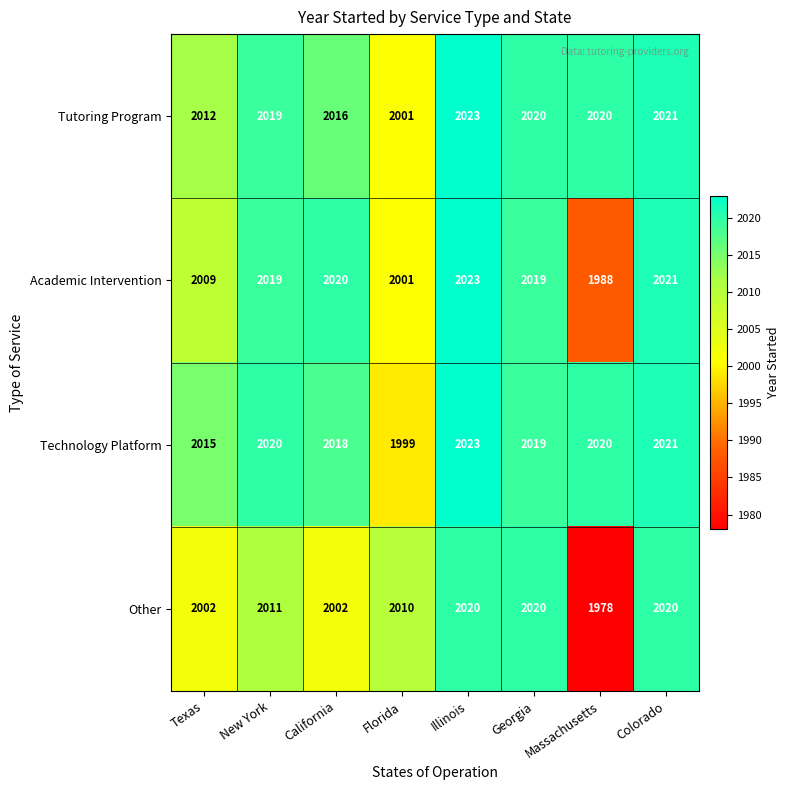

What is the difference between the maximum and second lowest values in the Other series?

18